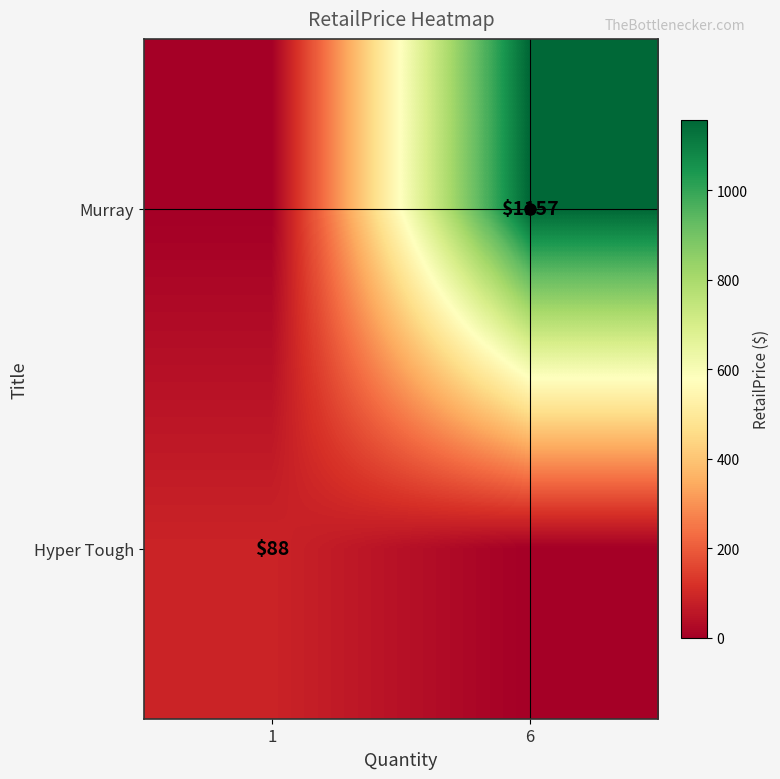

The Murray series shows 1157 at 6. True or false?

True